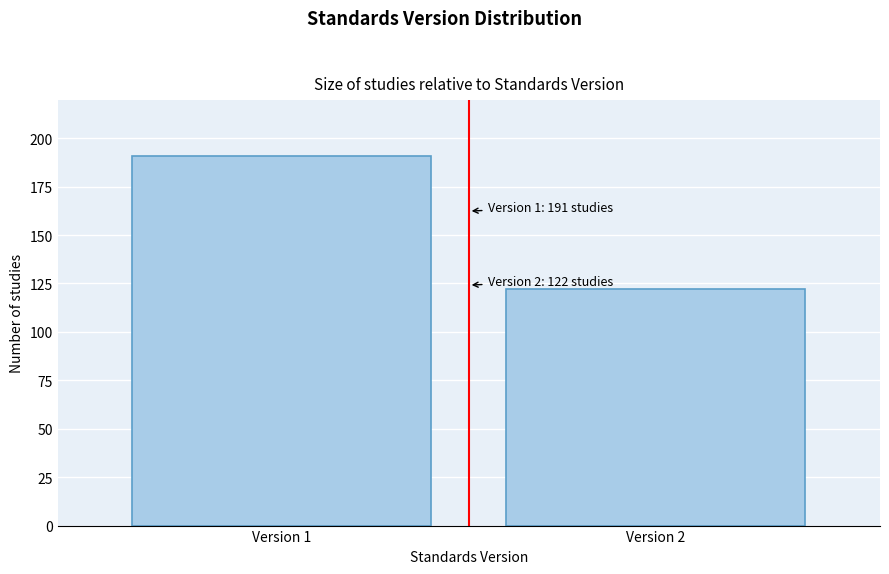

Reading left to right, list all the values displayed in this chart.

Version 1=191	Version 2=122